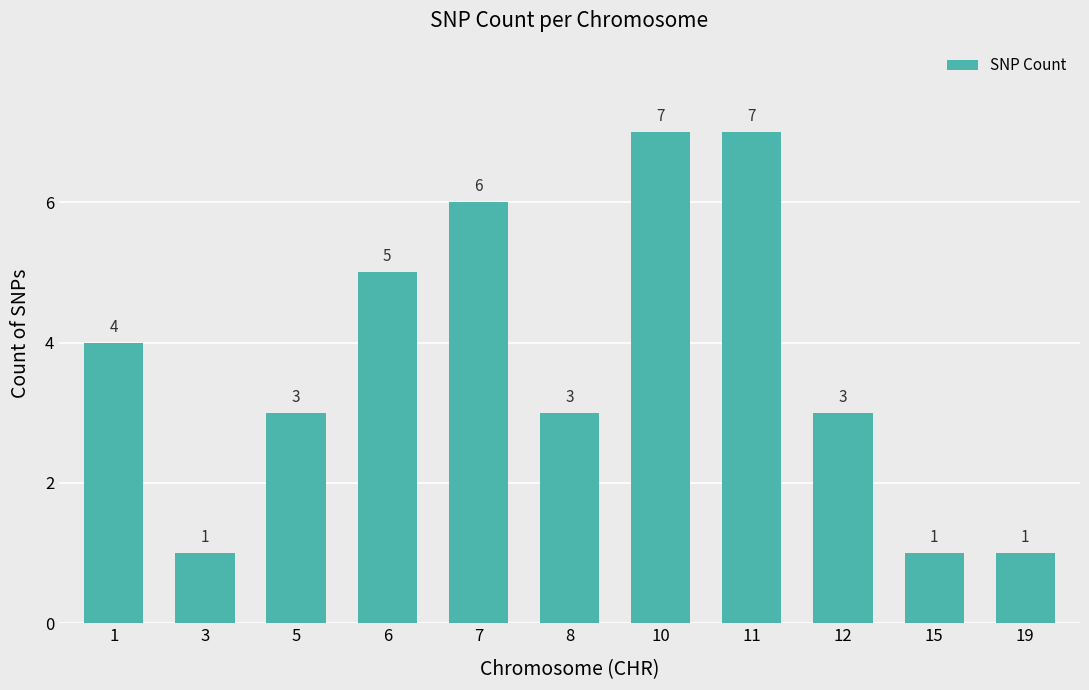

How many data points does each series have?

11